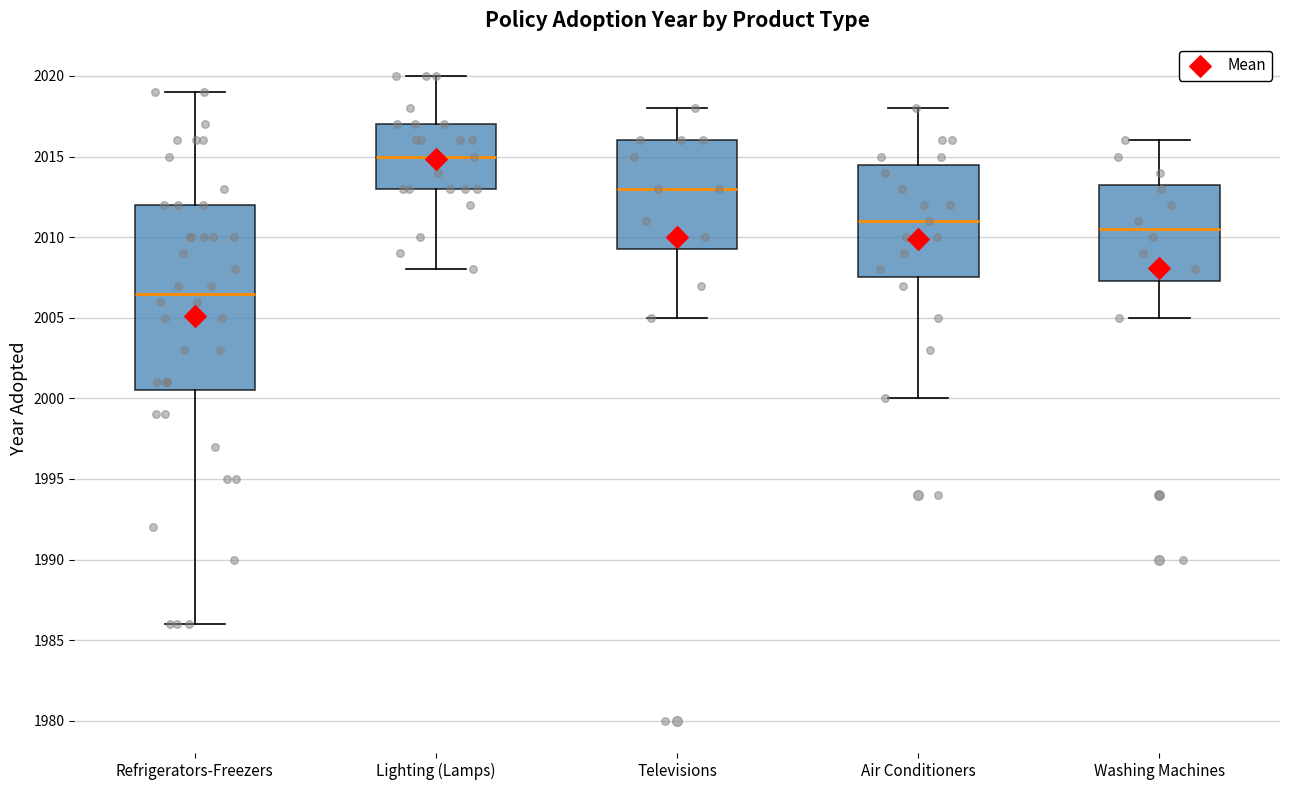

Reading left to right, transcribe this box plot: for each box, give where its median line is, the range the box spans, and where its two whiskers end, as read against the y-axis. The values are not printed on the chart, so give them approximately, as read against the axis.

Refrigerators-Freezers: median 2006.5, box 2000.5 to 2012.0, whiskers 1986.0 to 2019.0
Lighting (Lamps): median 2015.0, box 2013.0 to 2017.0, whiskers 2008.0 to 2020.0
Televisions: median 2013.0, box 2009.5 to 2016.0, whiskers 2005.0 to 2018.0
Air Conditioners: median 2011.0, box 2007.5 to 2014.5, whiskers 2000.0 to 2018.0
Washing Machines: median 2010.5, box 2007.5 to 2013.5, whiskers 2005.0 to 2016.0